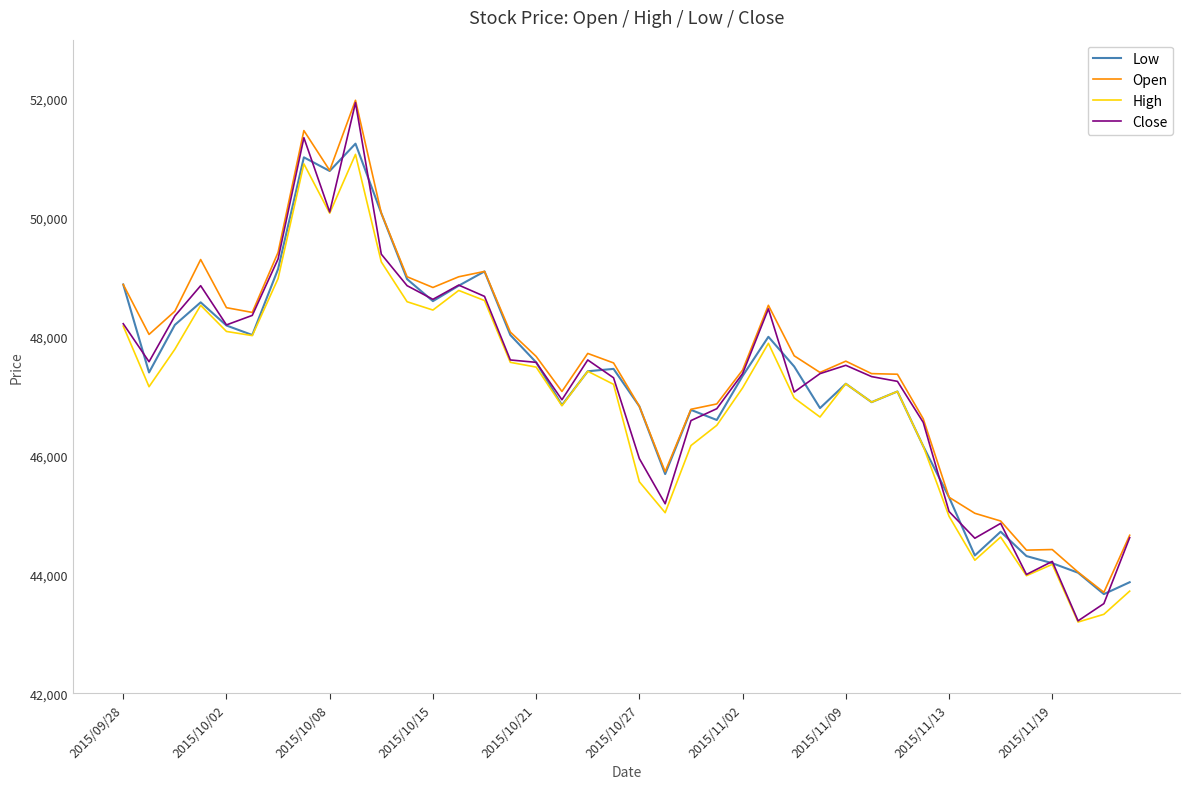

What is the greatest value displayed?

51980